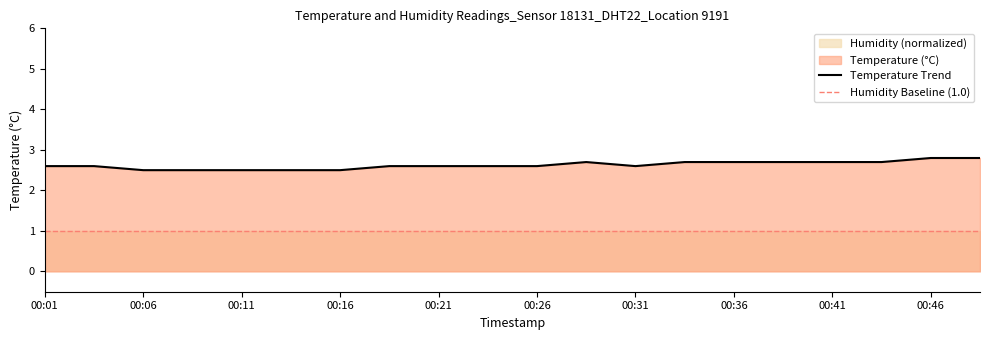

Rank the categories by value from highest to lowest.

00:46, 00:48, 00:28, 00:33, 00:36, 00:38, 00:41, 00:43, 00:01, 00:04, 00:19, 00:21, 00:24, 00:26, 00:31, 00:06, 00:09, 00:11, 00:14, 00:16